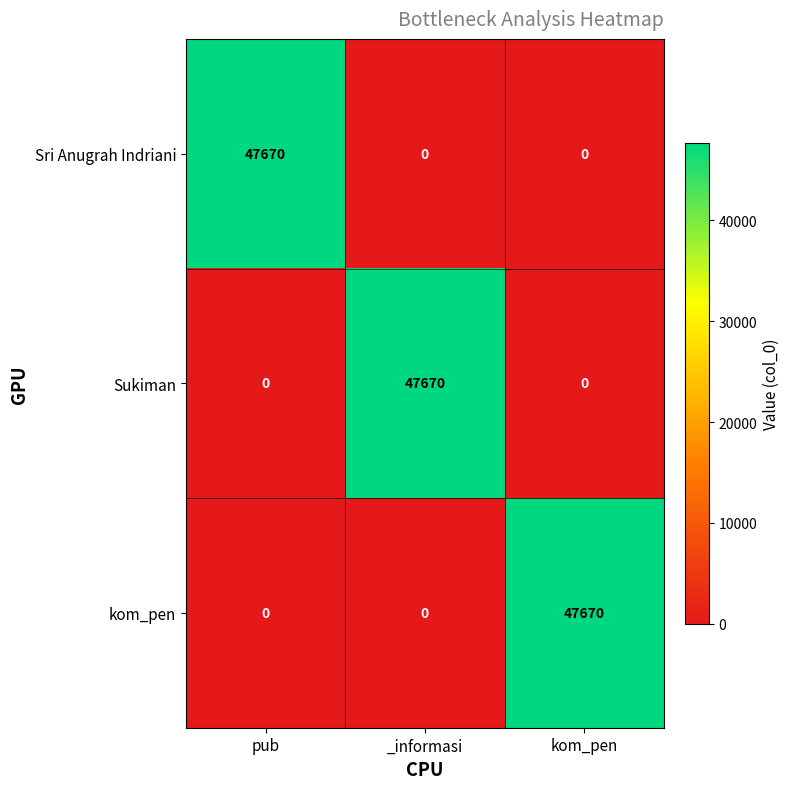

At how many categories does at least one series exceed 5212?

3